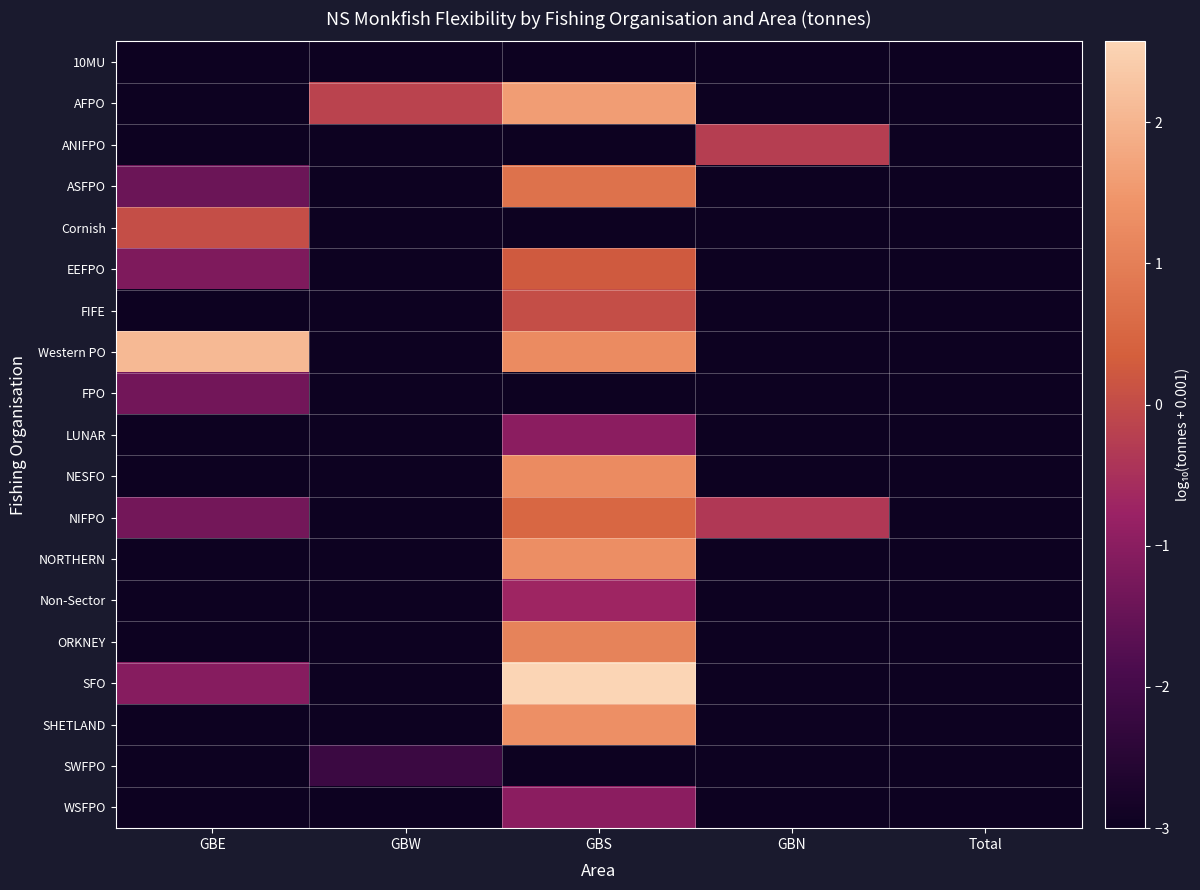

Rank the series at GBN from lowest to highest value.

10MU, AFPO, ASFPO, Cornish, EEFPO, FIFE, Western PO, FPO, LUNAR, NESFO, NORTHERN, Non-Sector, ORKNEY, SFO, SHETLAND, SWFPO, WSFPO, NIFPO, ANIFPO